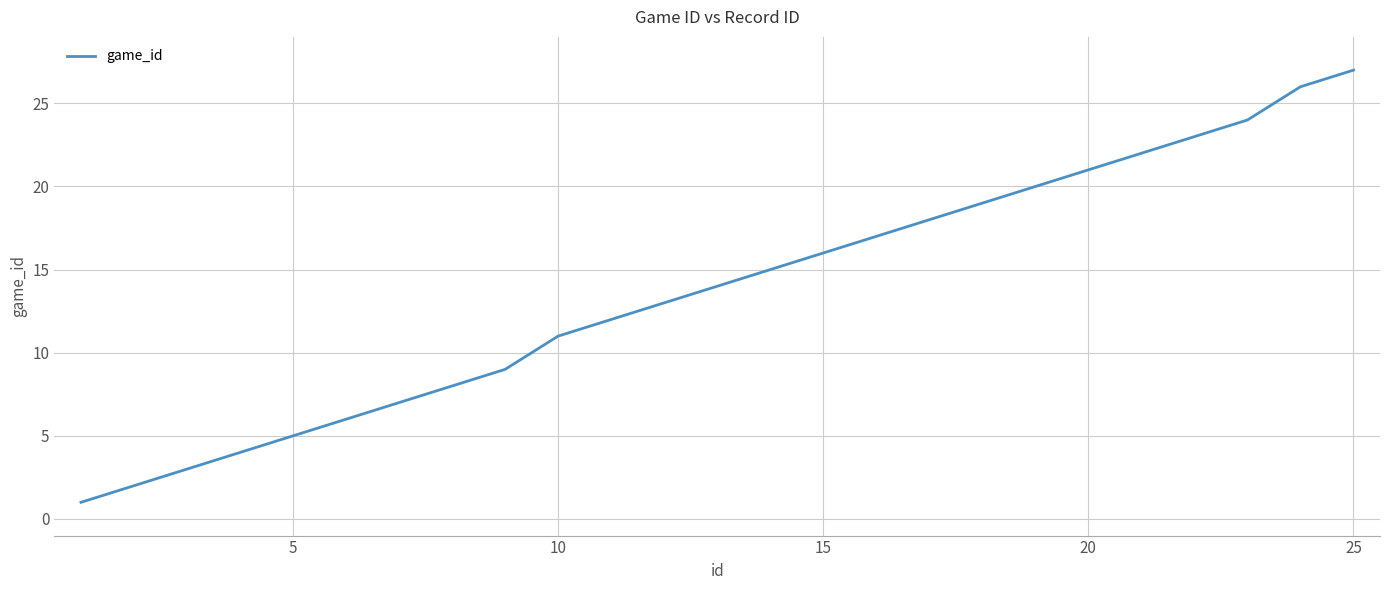

What is the maximum value shown in the chart?

27